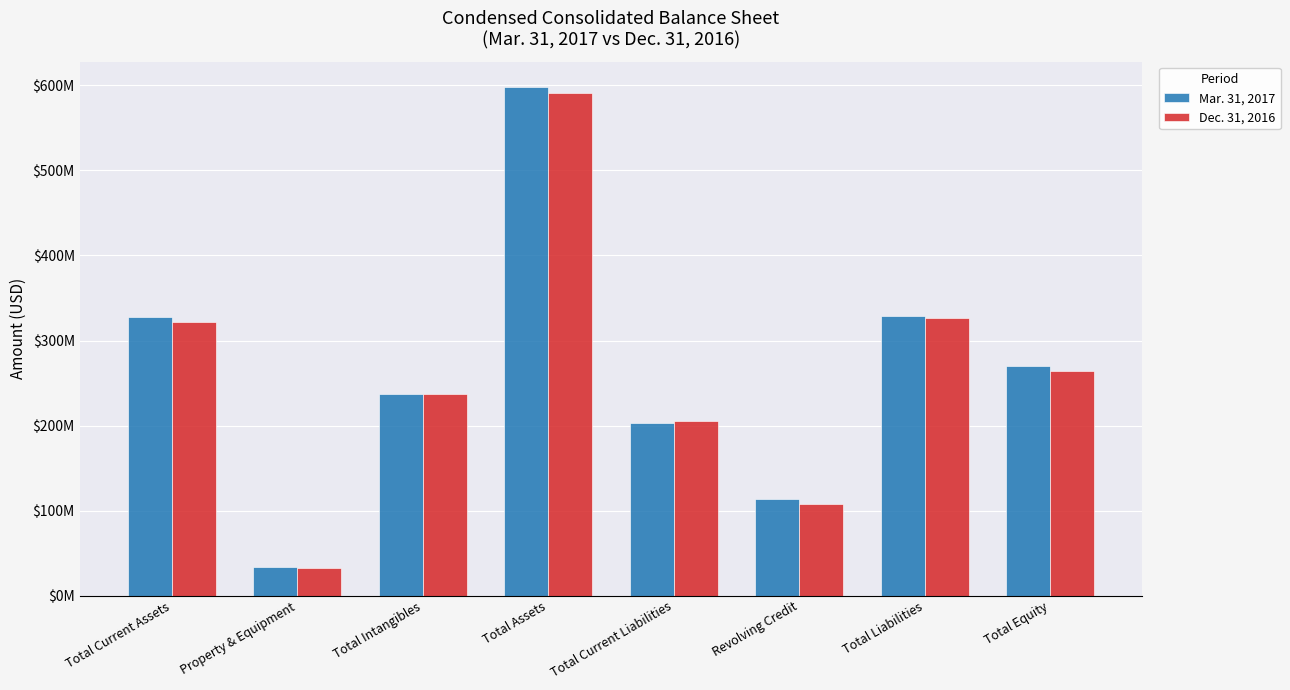

Are the bars grouped side by side (vs. stacked)?

Yes